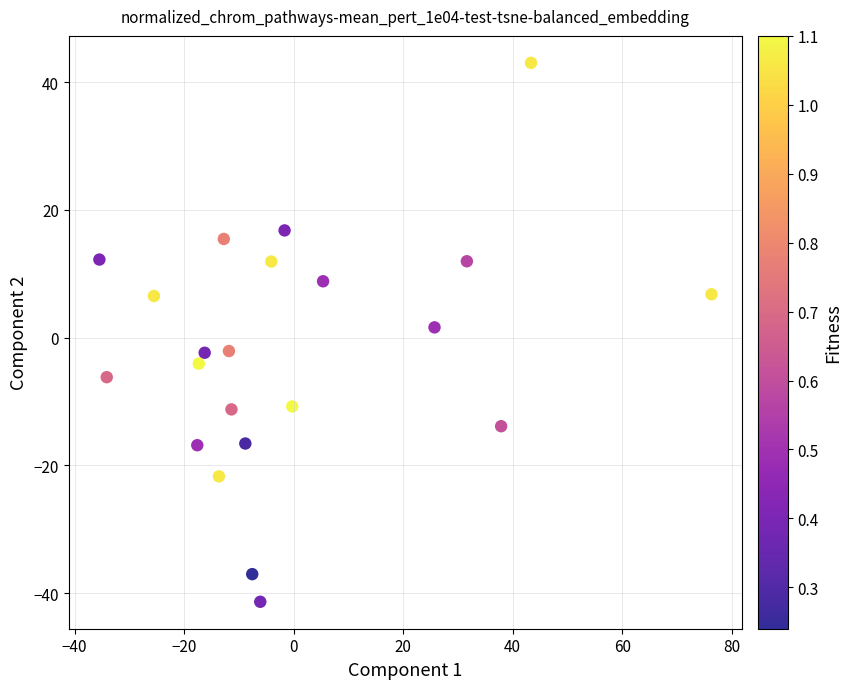

What is the range of X values (max minus min)?

111.8